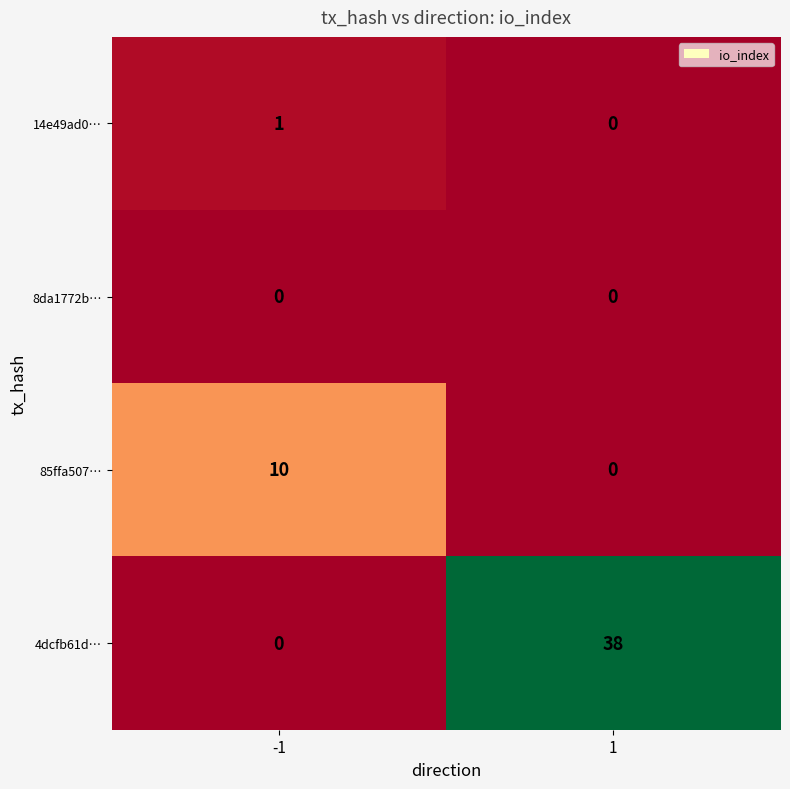

Reading left to right, extract all data points from this chart.

14e49ad0…: -1=1	1=0
8da1772b…: -1=0	1=0
85ffa507…: -1=10	1=0
4dcfb61d…: -1=0	1=38